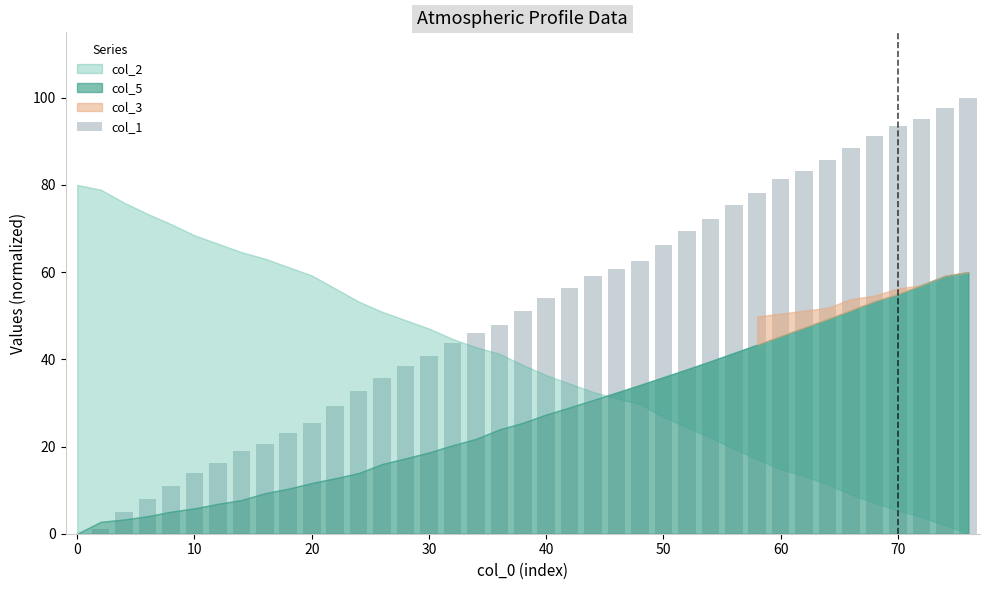

What is the sum of all values?

1979.4